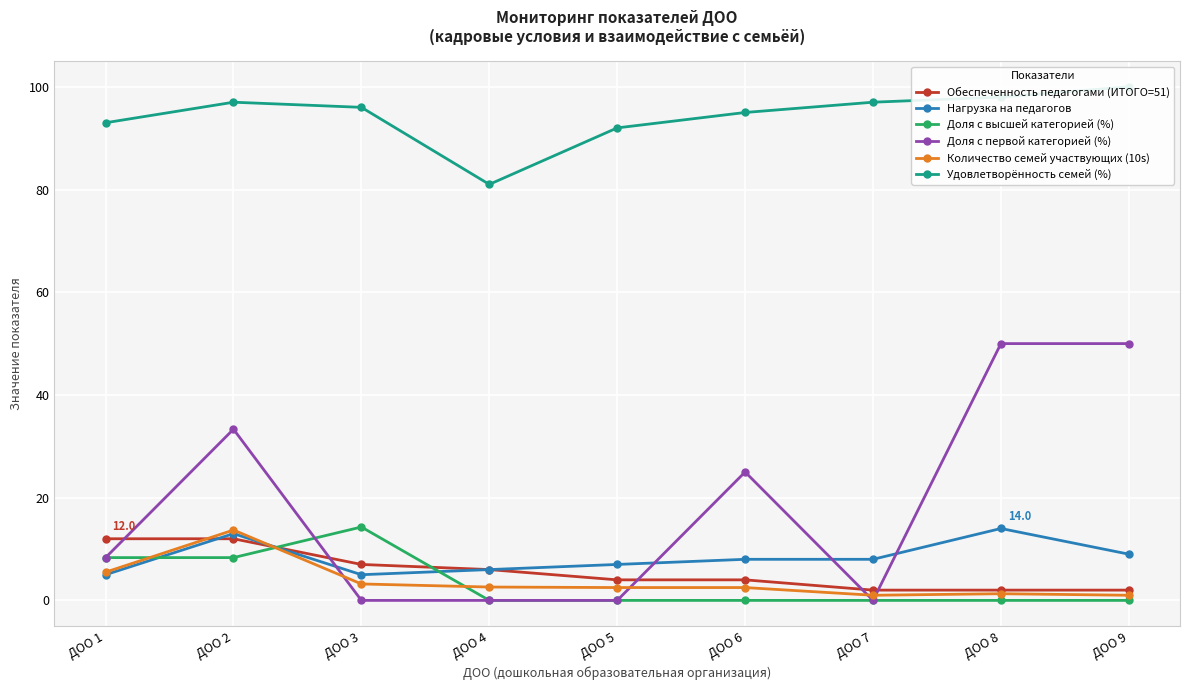

Reading right to left, extract all data points from this chart.

Обеспеченность педагогами (ИТОГО=51): 2.0	2.0	2.0	4.0	4.0	6.0	7.0	12.0	12.0
Нагрузка на педагогов: 9.0	14.0	8.0	8.0	7.0	6.0	5.0	13.0	5.0
Доля с высшей категорией (%): 0.0	0.0	0.0	0.0	0.0	0.0	14.3	8.3	8.3
Доля с первой категорией (%): 50.0	50.0	0.0	25.0	0.0	0.0	0.0	33.3	8.3
Количество семей участвующих (10s): 1.0	1.3	1.0	2.5	2.5	2.6	3.2	13.7	5.5
Удовлетворённость семей (%): 100.0	98.0	97.0	95.0	92.0	81.0	96.0	97.0	93.0